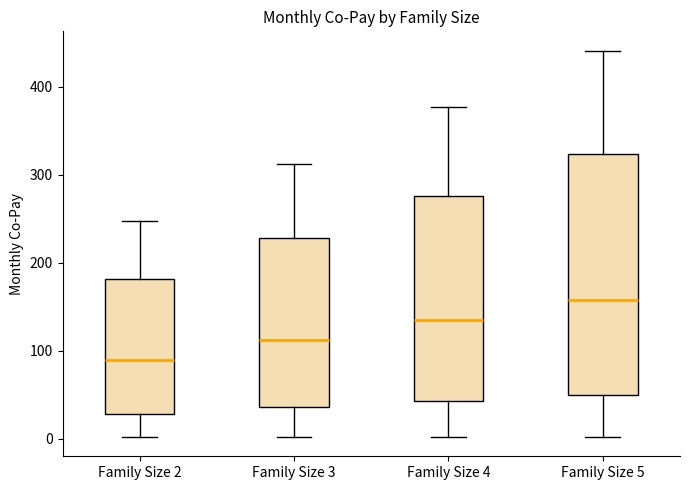

Comparing the boxes themselves (not the whiskers), which one is the tallest?

Family Size 5